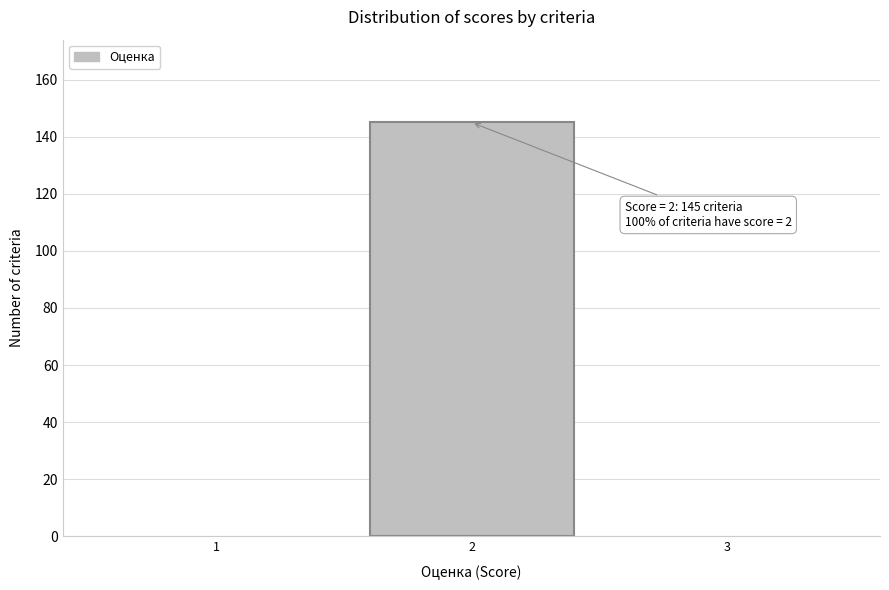

Which range on the x-axis has the tallest bar?

1.5 to 2.5